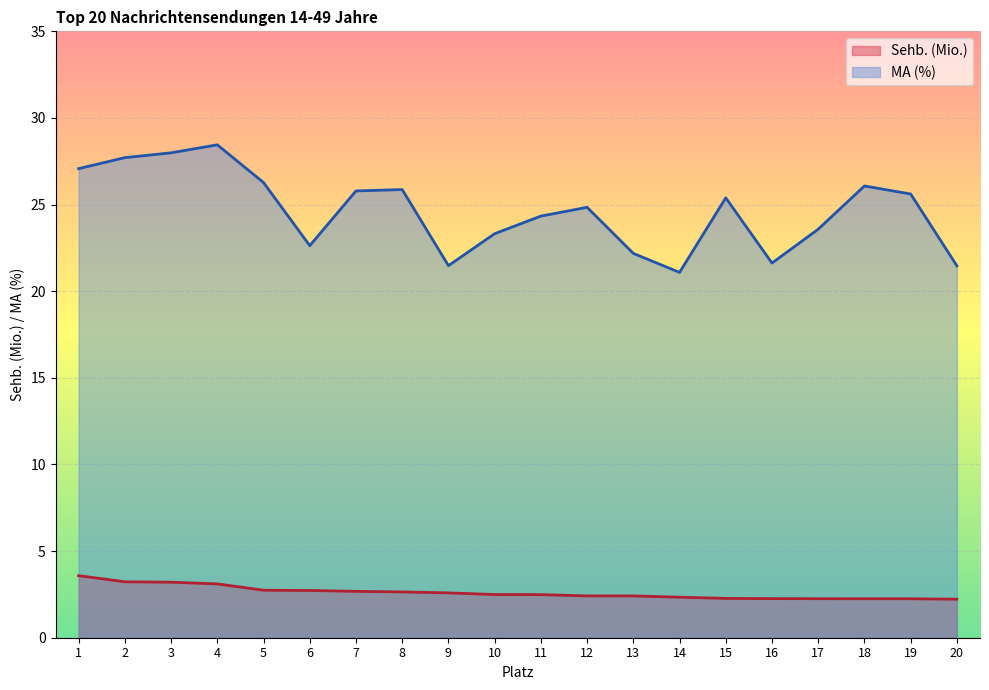

Which label corresponds to the smallest value in the chart?

20